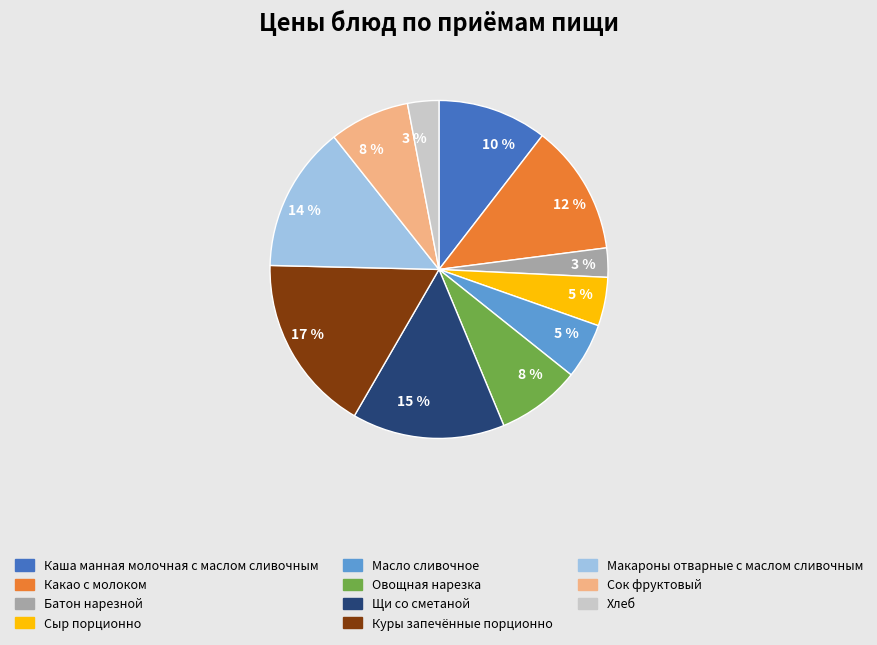

Does any single category account for the majority?

No